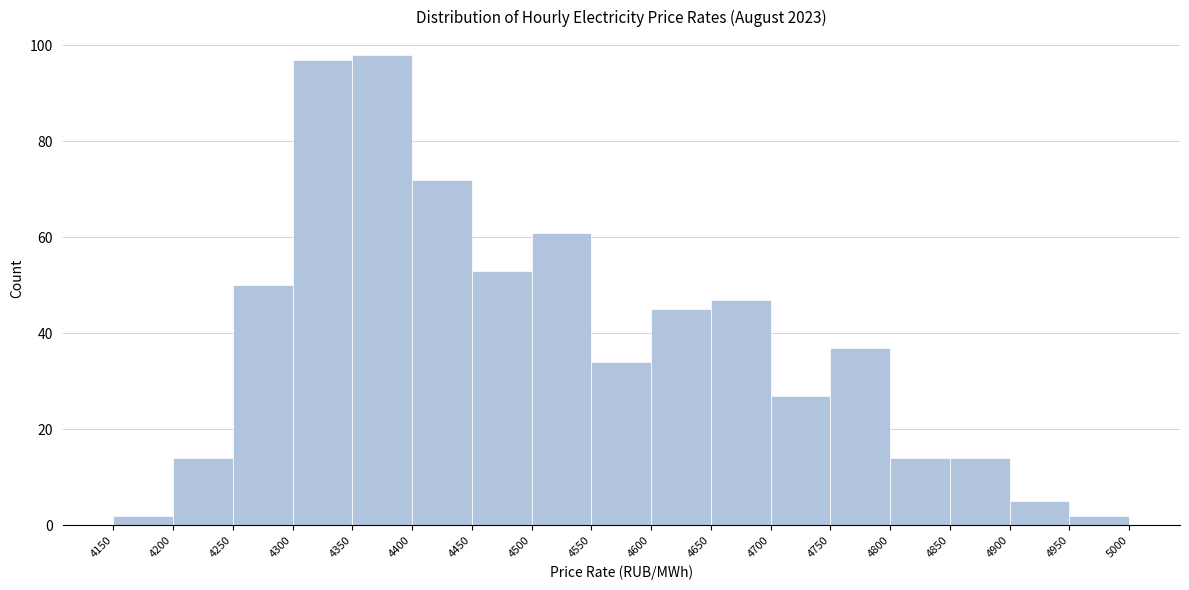

Reading left to right, transcribe this chart: for each bar, give the range it covers on the x-axis and its height. The values are not printed on the chart, so give them approximately, as read against the axis.

4150 to 4200: 2
4200 to 4250: 14
4250 to 4300: 50
4300 to 4350: 98
4350 to 4400: 98
4400 to 4450: 72
4450 to 4500: 54
4500 to 4550: 62
4550 to 4600: 34
4600 to 4650: 46
4650 to 4700: 48
4700 to 4750: 28
4750 to 4800: 38
4800 to 4850: 14
4850 to 4900: 14
4900 to 4950: 6
4950 to 5000: 2